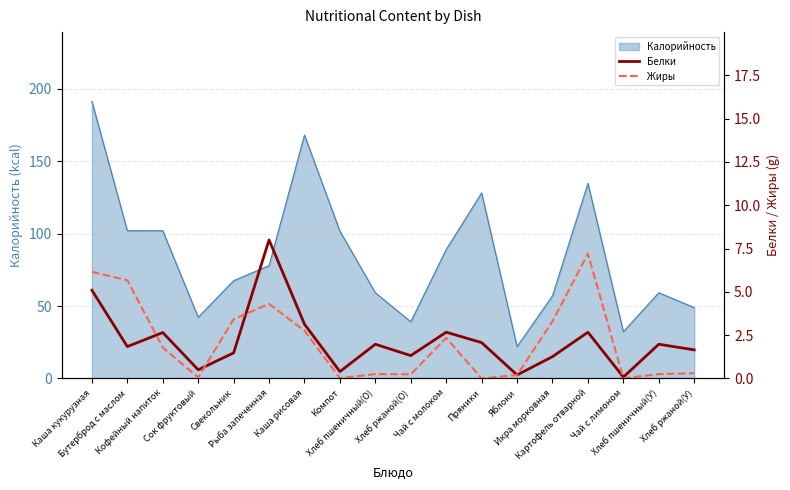

What position from the right is Рыба запеченная?

13